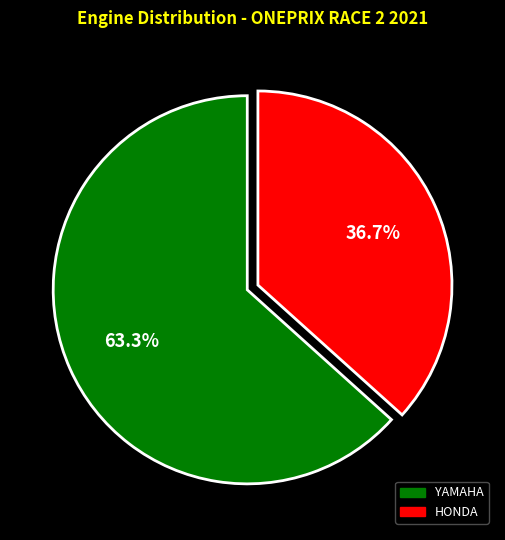

Which category has the biggest portion of the pie?

YAMAHA